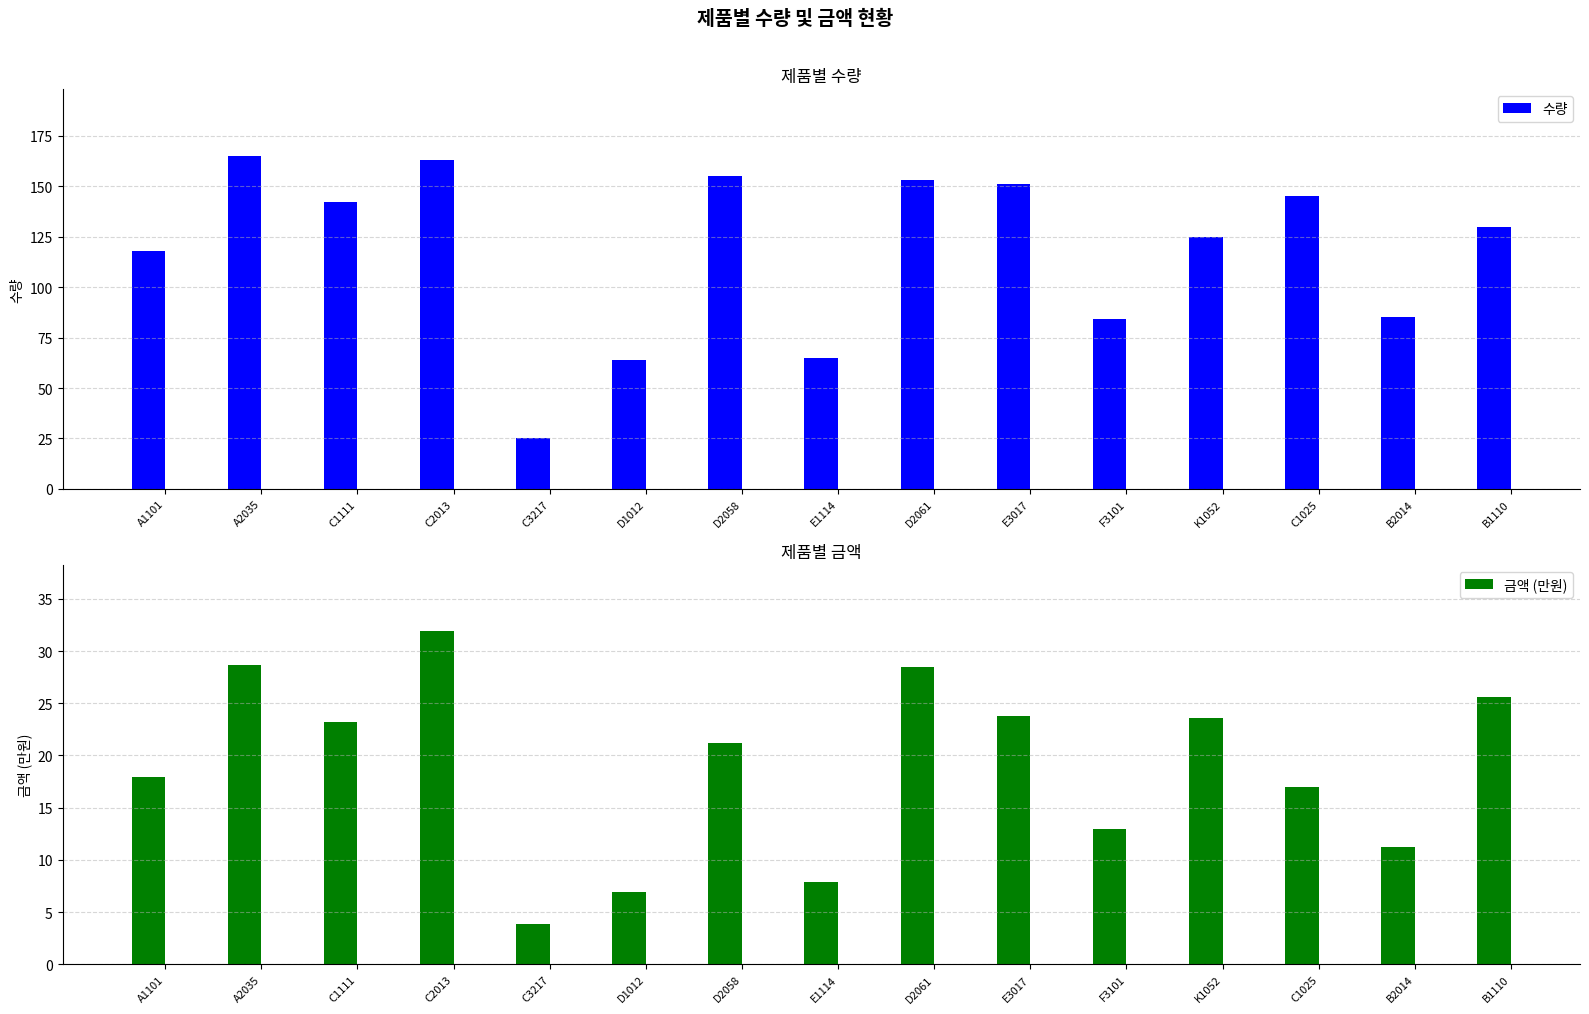

Is it true that 금액 (만원) equals 32.9 at C1111?

False